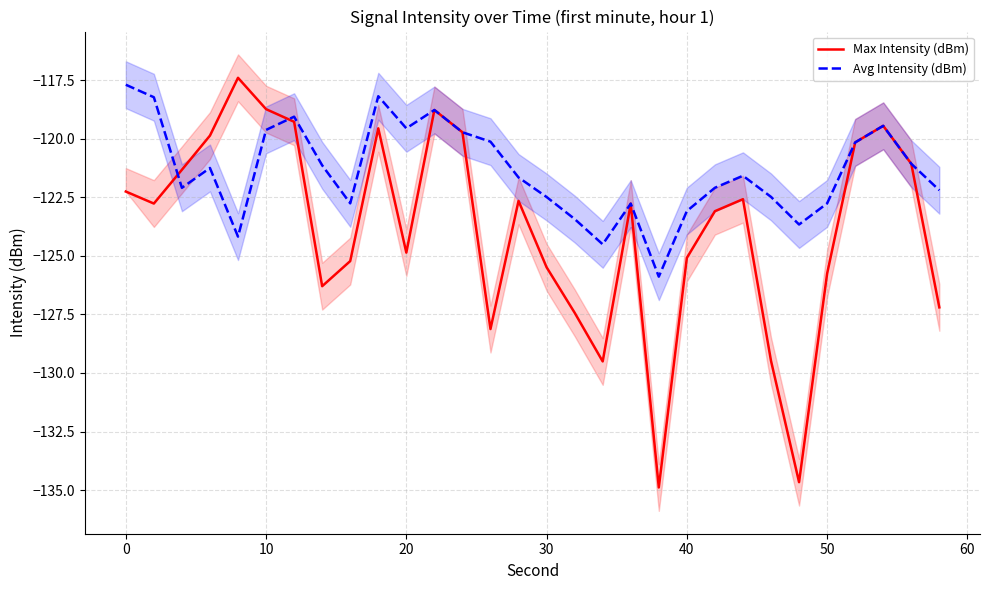

In Max Intensity (dBm), how many points are higher than both neighbors (excluding endpoints)?

7